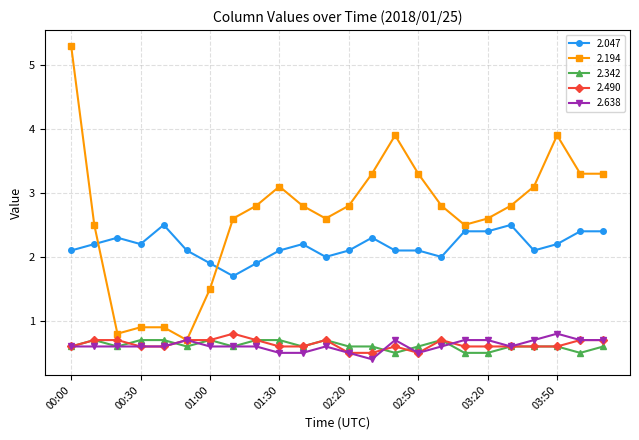

Which series has the widest spread of values?

2.194